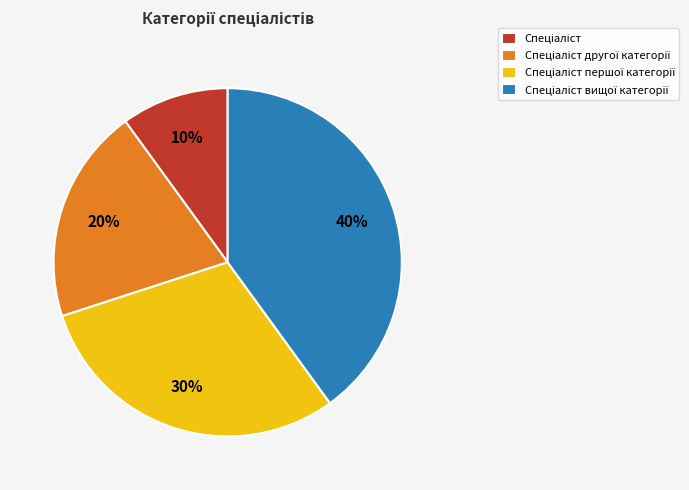

Is there a majority slice in this chart?

No